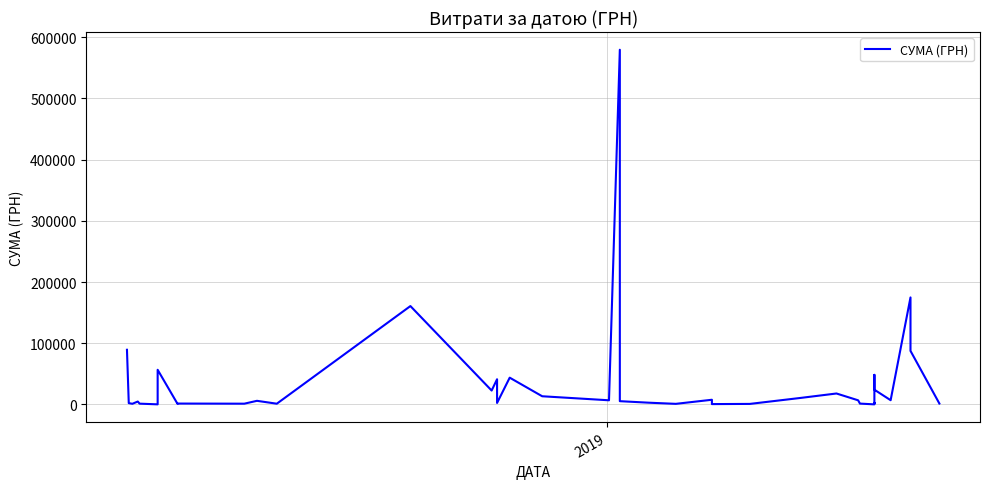

What is the sum of all values?

1443668.5